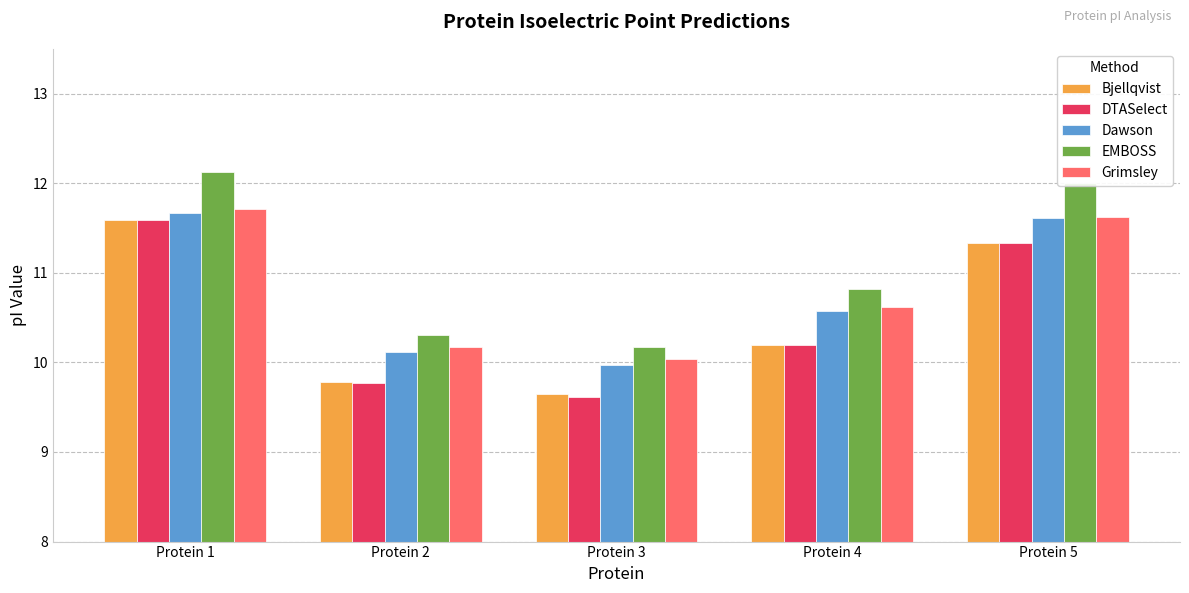

How many groups of bars are there?

5